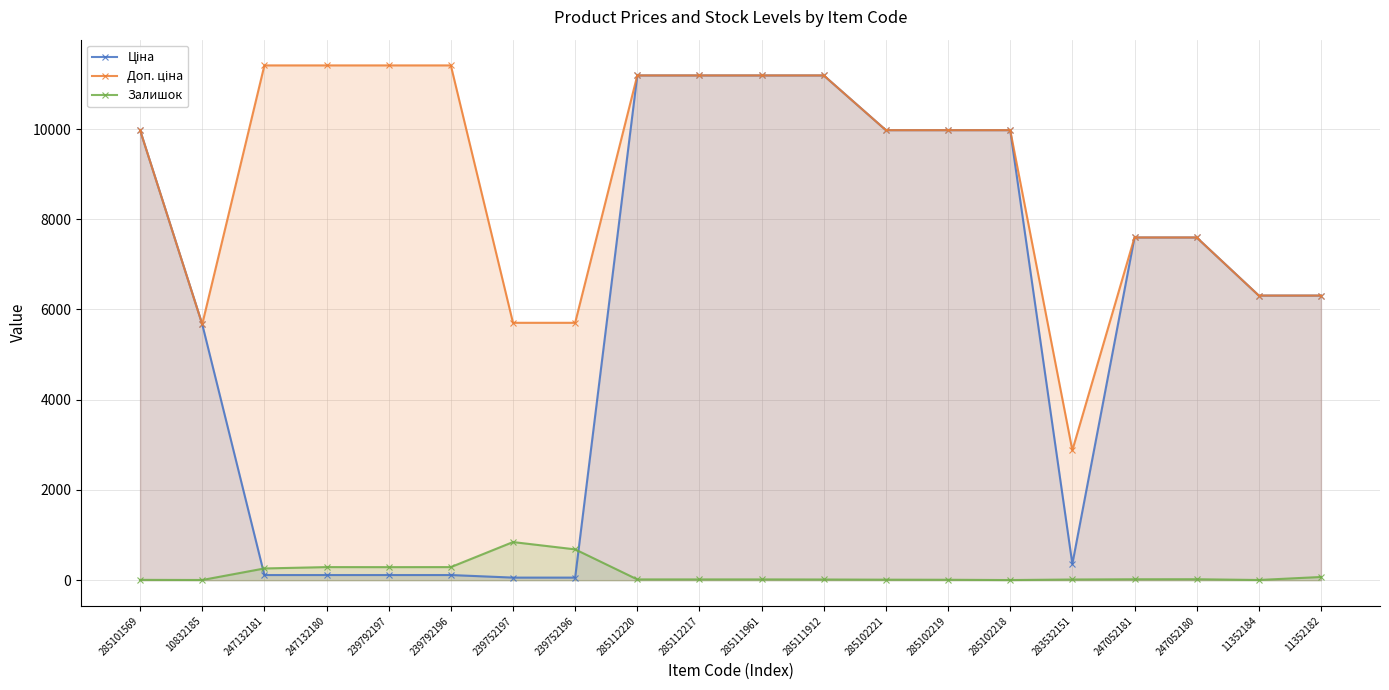

How many values in the Доп. ціна series exceed 9974?

12